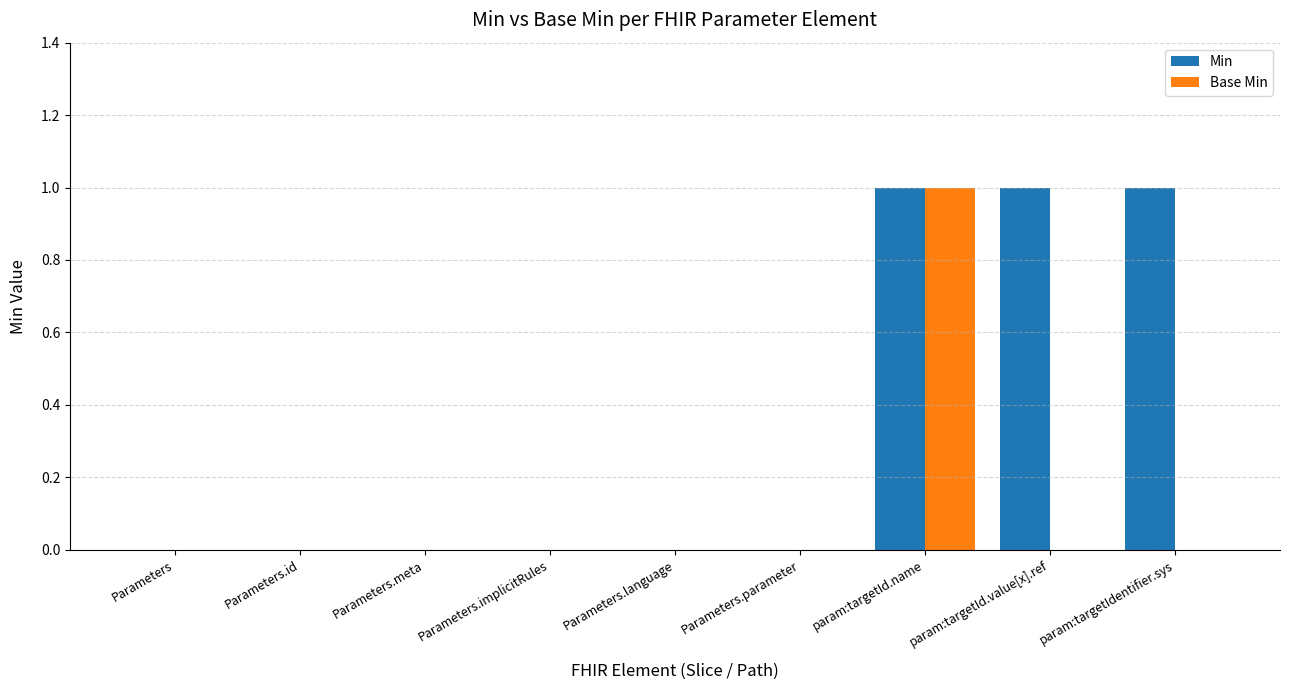

What is the highest value of the Base Min series?

1